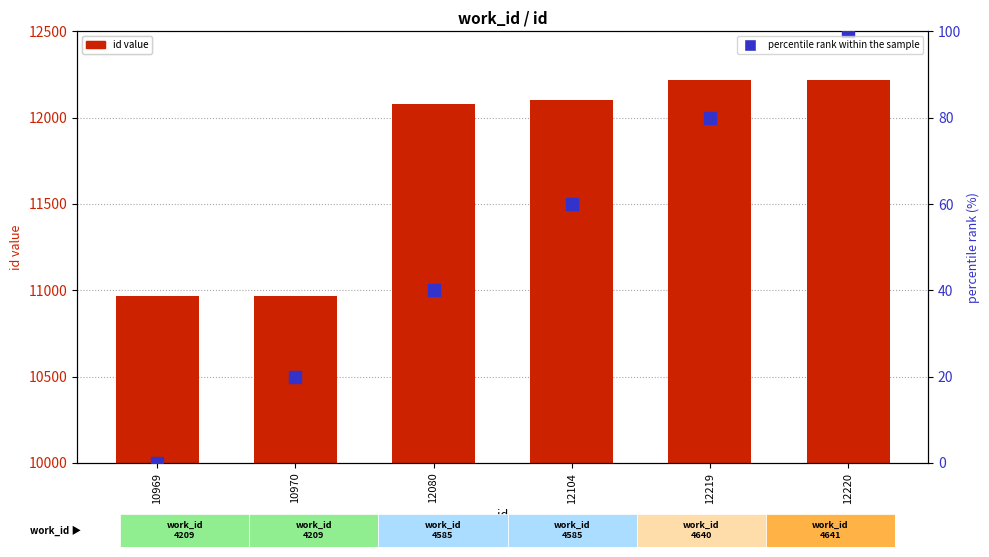

What is the lowest value of the id (record count) series?

10969